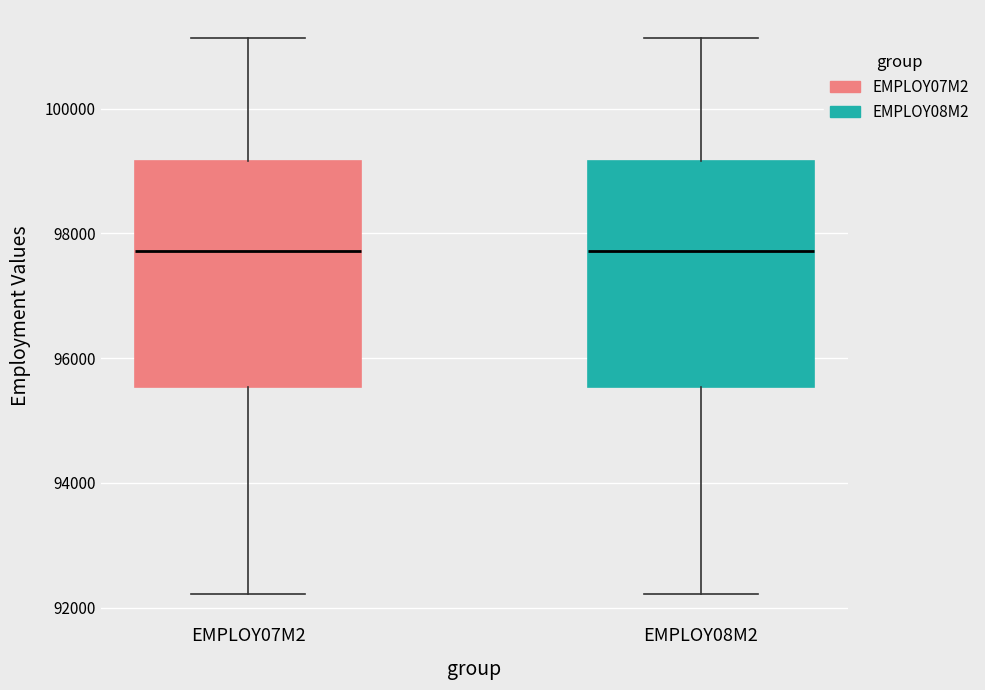

Reading left to right, read every box against the y-axis: the position of its median line, the range the box covers, and the ends of its whiskers. The values are not printed on the chart, so give them approximately, as read against the axis.

EMPLOY07M2: median 97800, box 95600 to 99200, whiskers 92200 to 101200
EMPLOY08M2: median 97800, box 95600 to 99200, whiskers 92200 to 101200